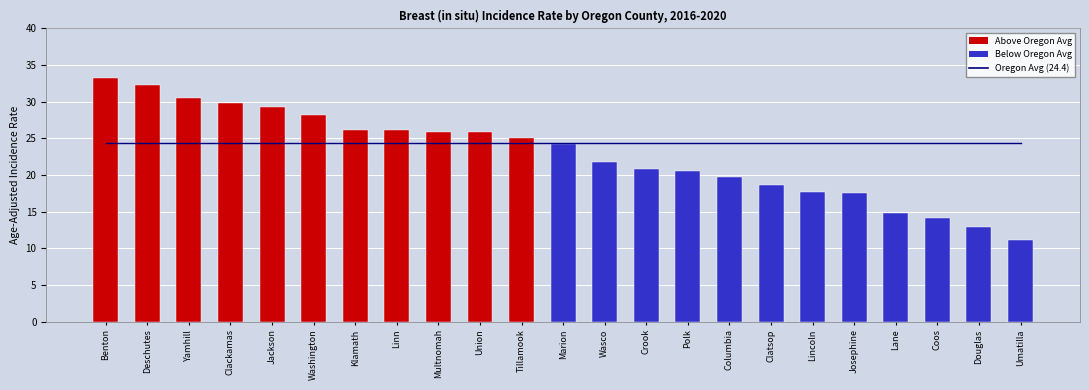

What is the label of the 17th bar from the right?

Klamath